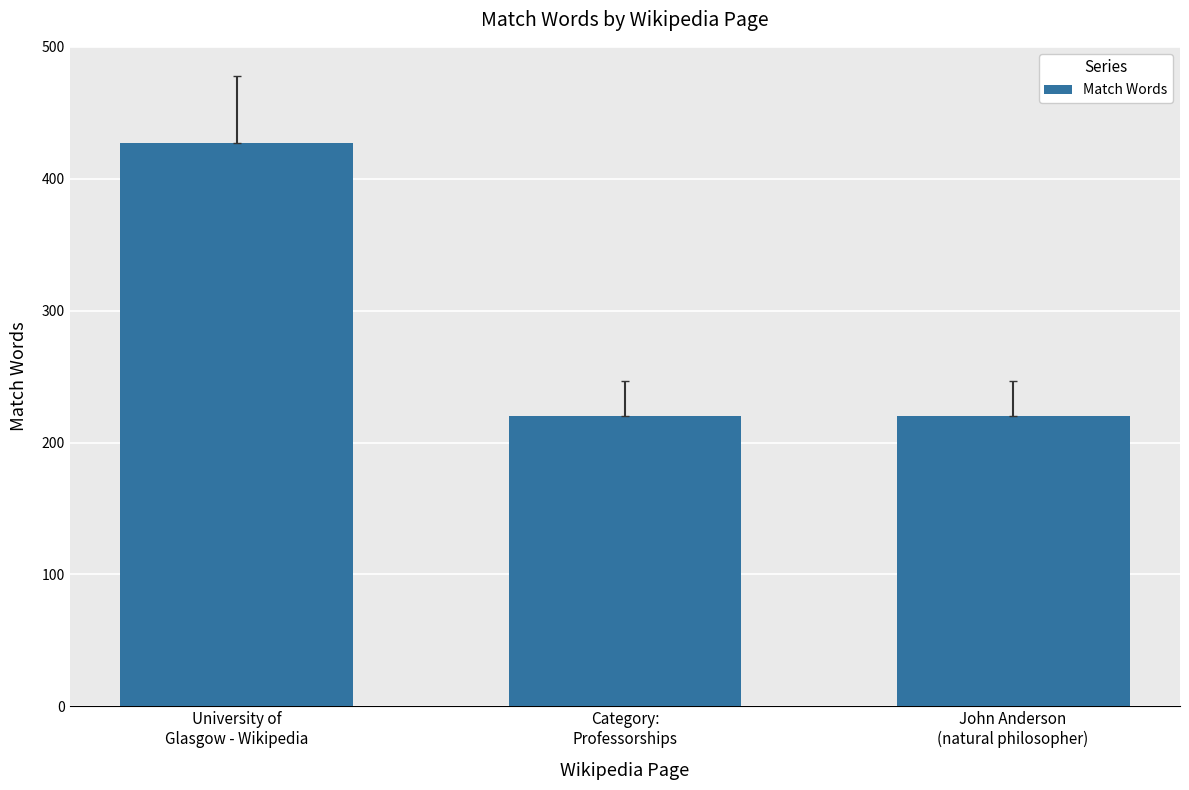

Read the value at John Anderson
(natural philosopher), to the nearest 50.

200